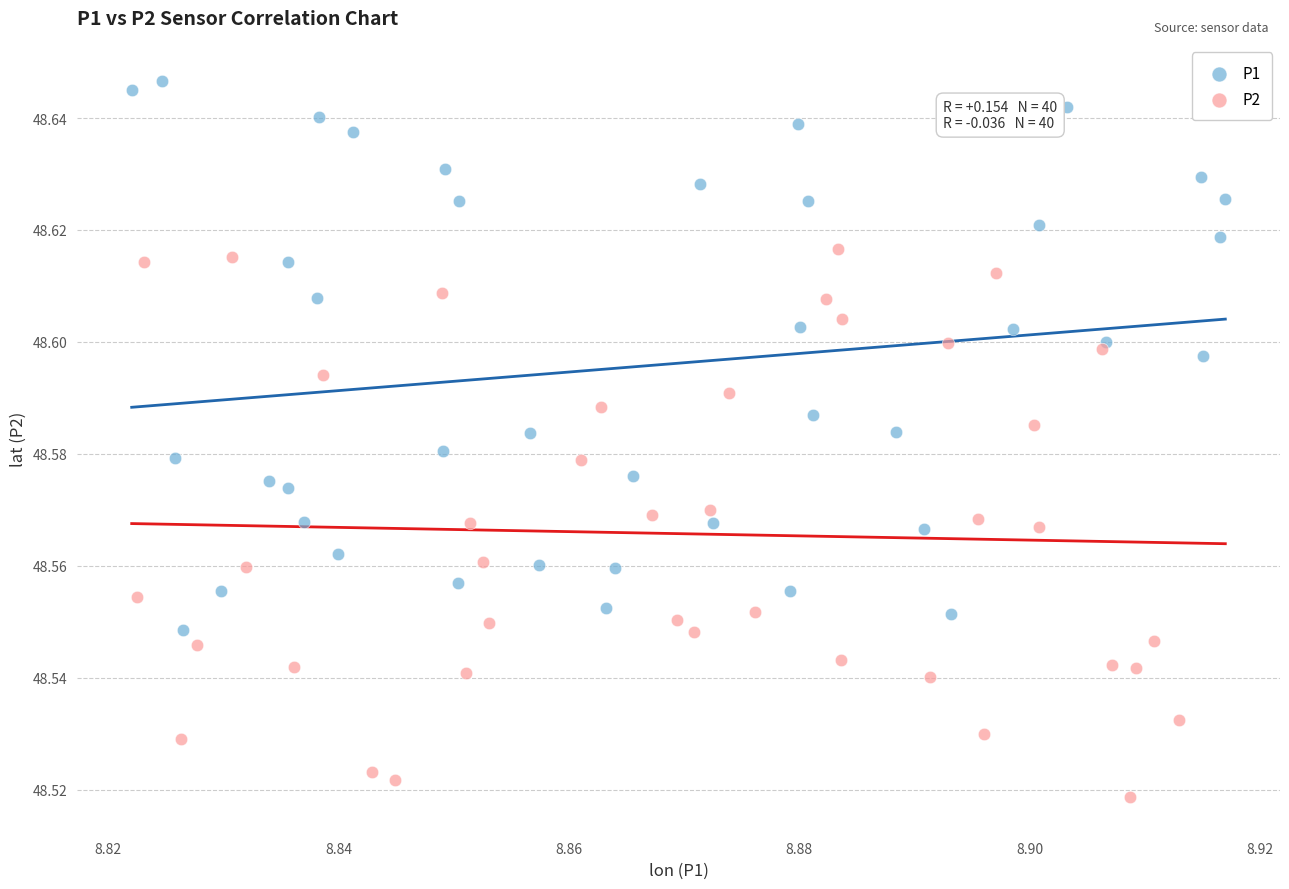

Which series reaches the maximum Y coordinate?

P1